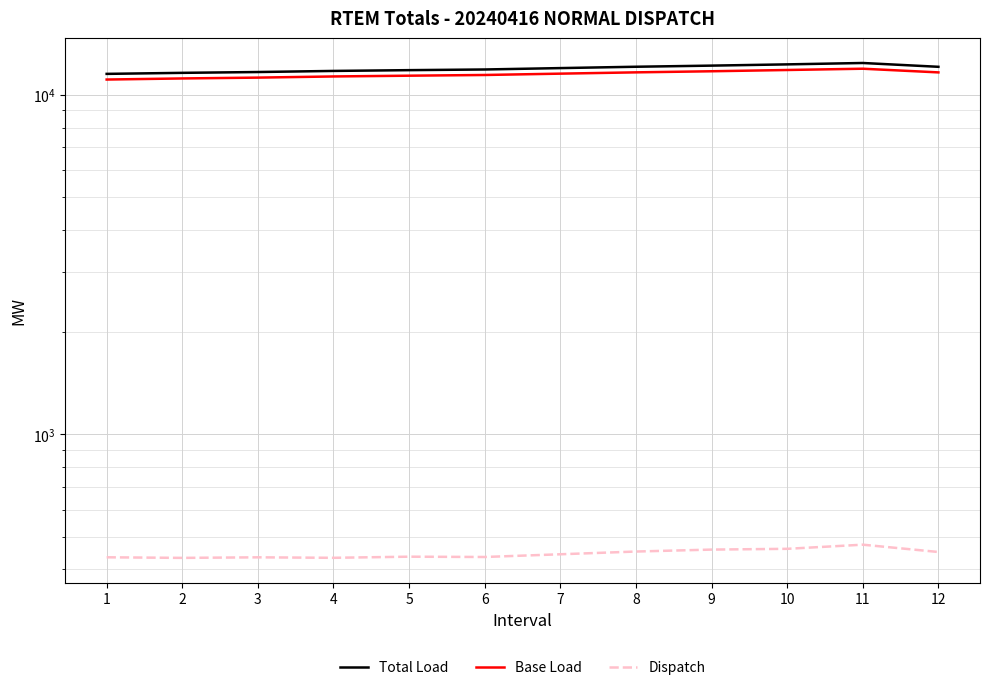

Rank the series by their maximum value, from highest to lowest.

Total Load, Base Load, Dispatch